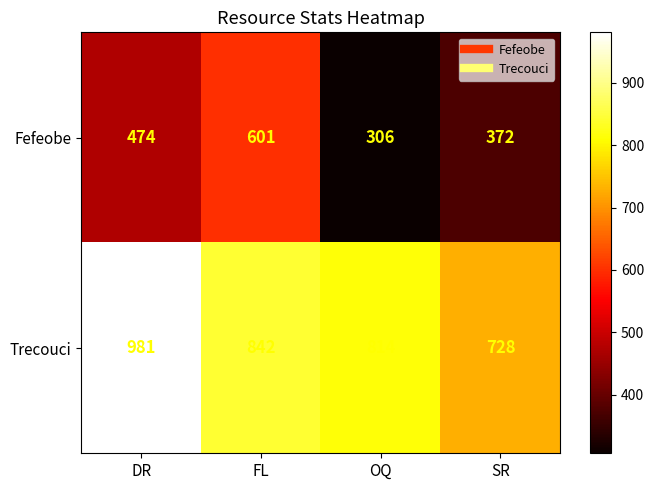

Between FL and SR, which series saw the biggest shift?

Fefeobe